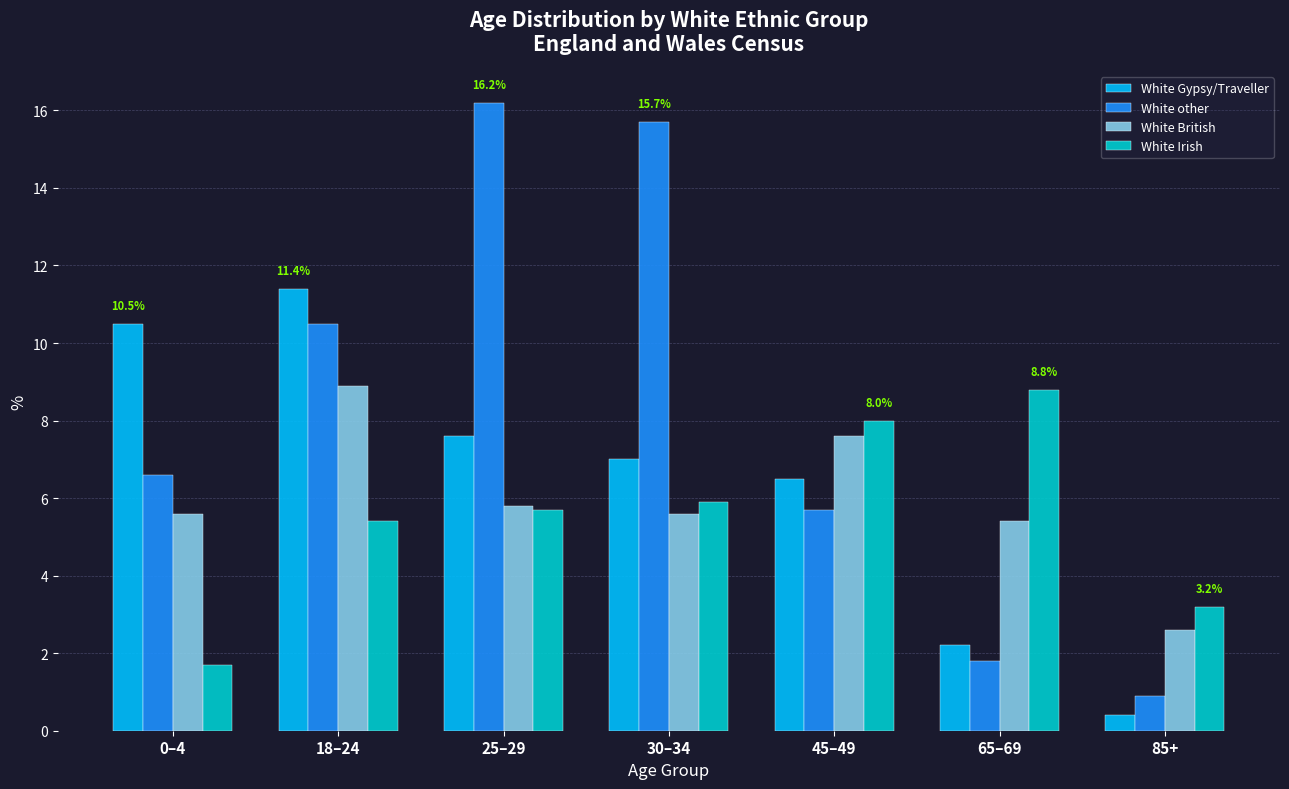

At which label does White British first exceed 5?

0–4